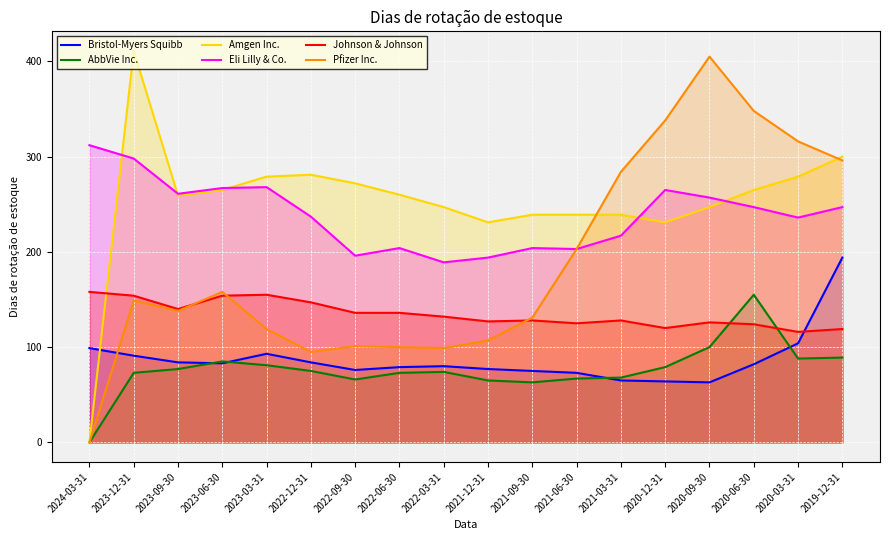

What is the difference between the Eli Lilly & Co. values at 2023-09-30 and 2020-12-31?

4